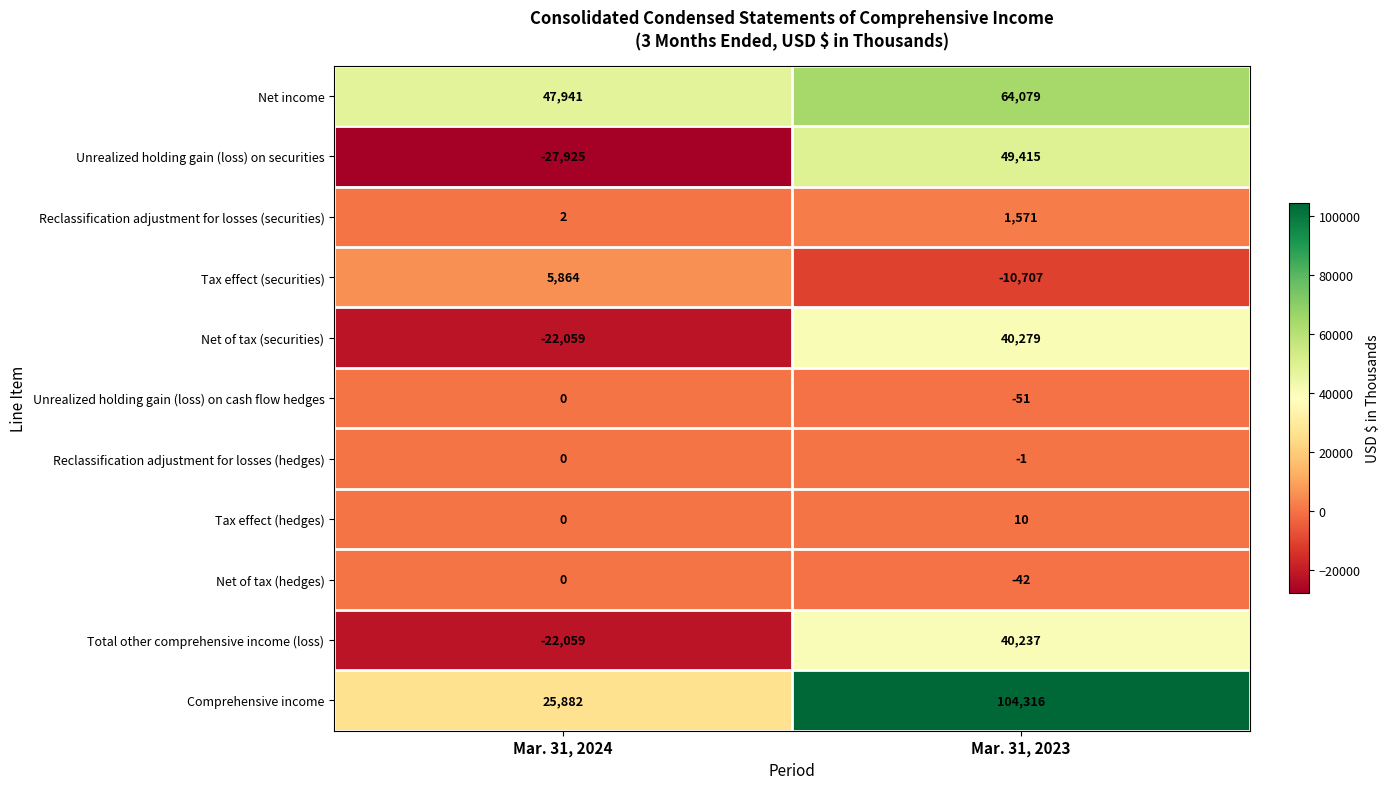

What is the difference between the maximum and minimum values in the Net of tax (securities) series?

62338